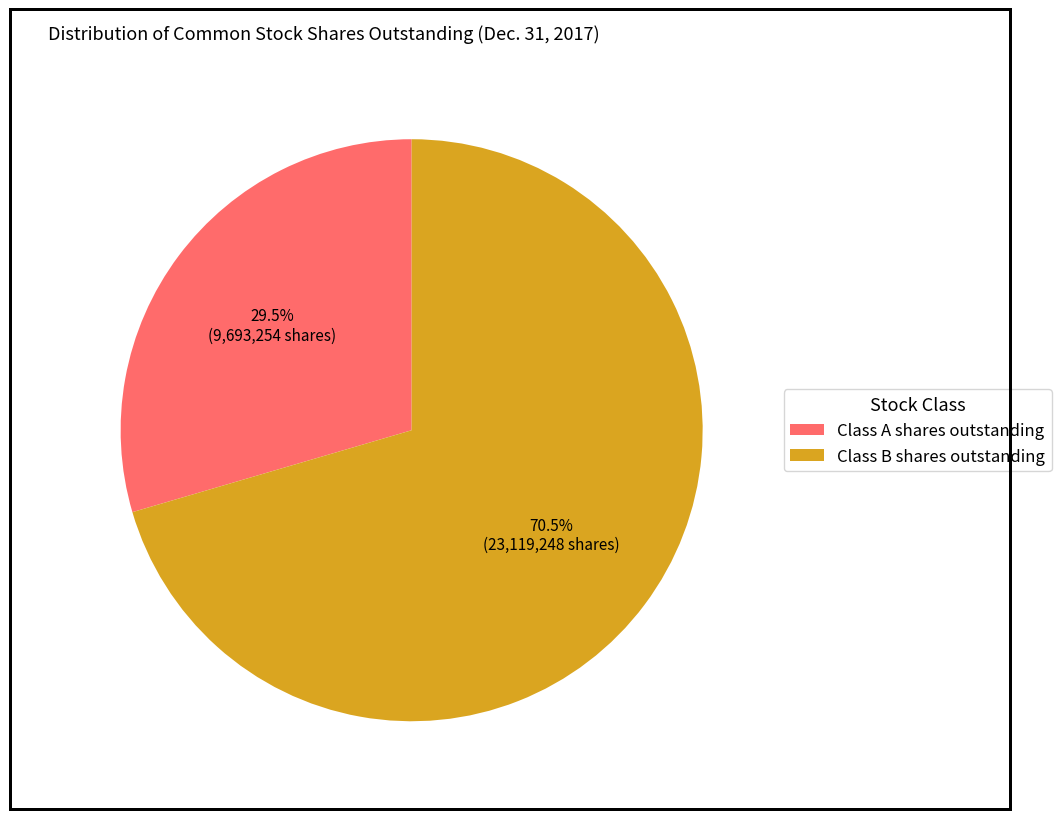

Is it true that Class B shares outstanding is 64% of the pie?

False